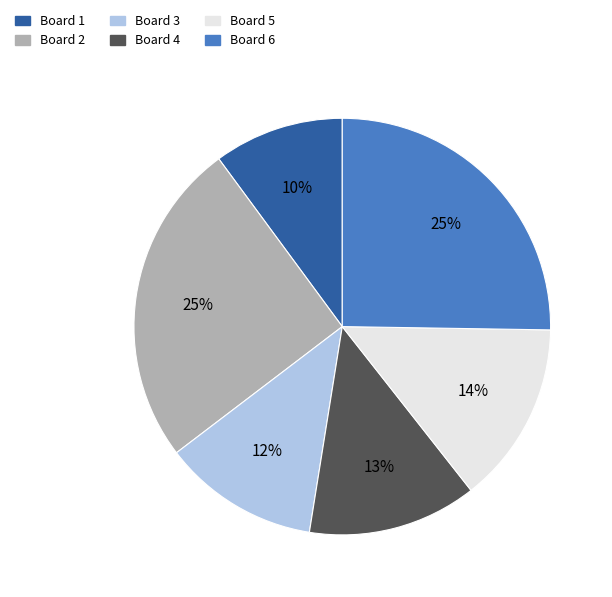

Is there any slice that represents more than half of the pie?

No